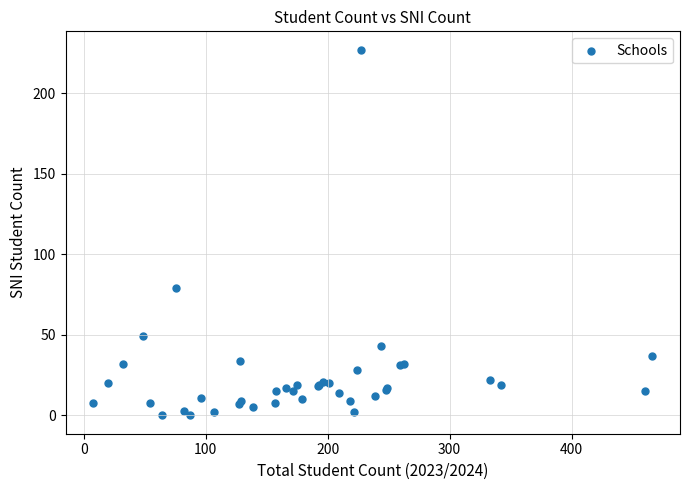

What Y value in the scatter plot is closest to 113?

79